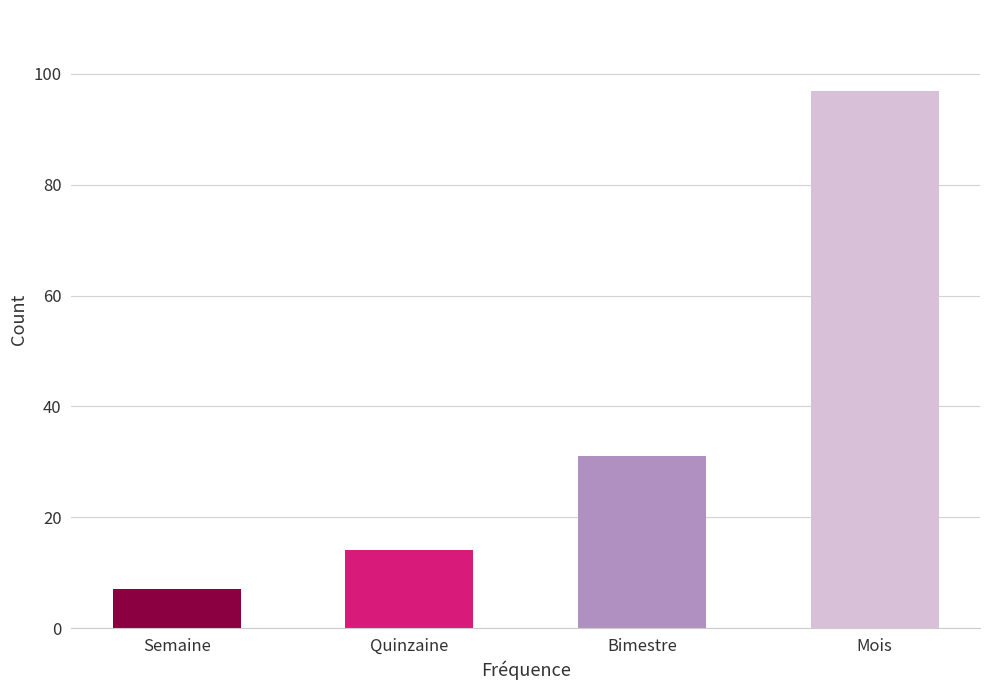

What is the change in value from Bimestre to Mois?

+66